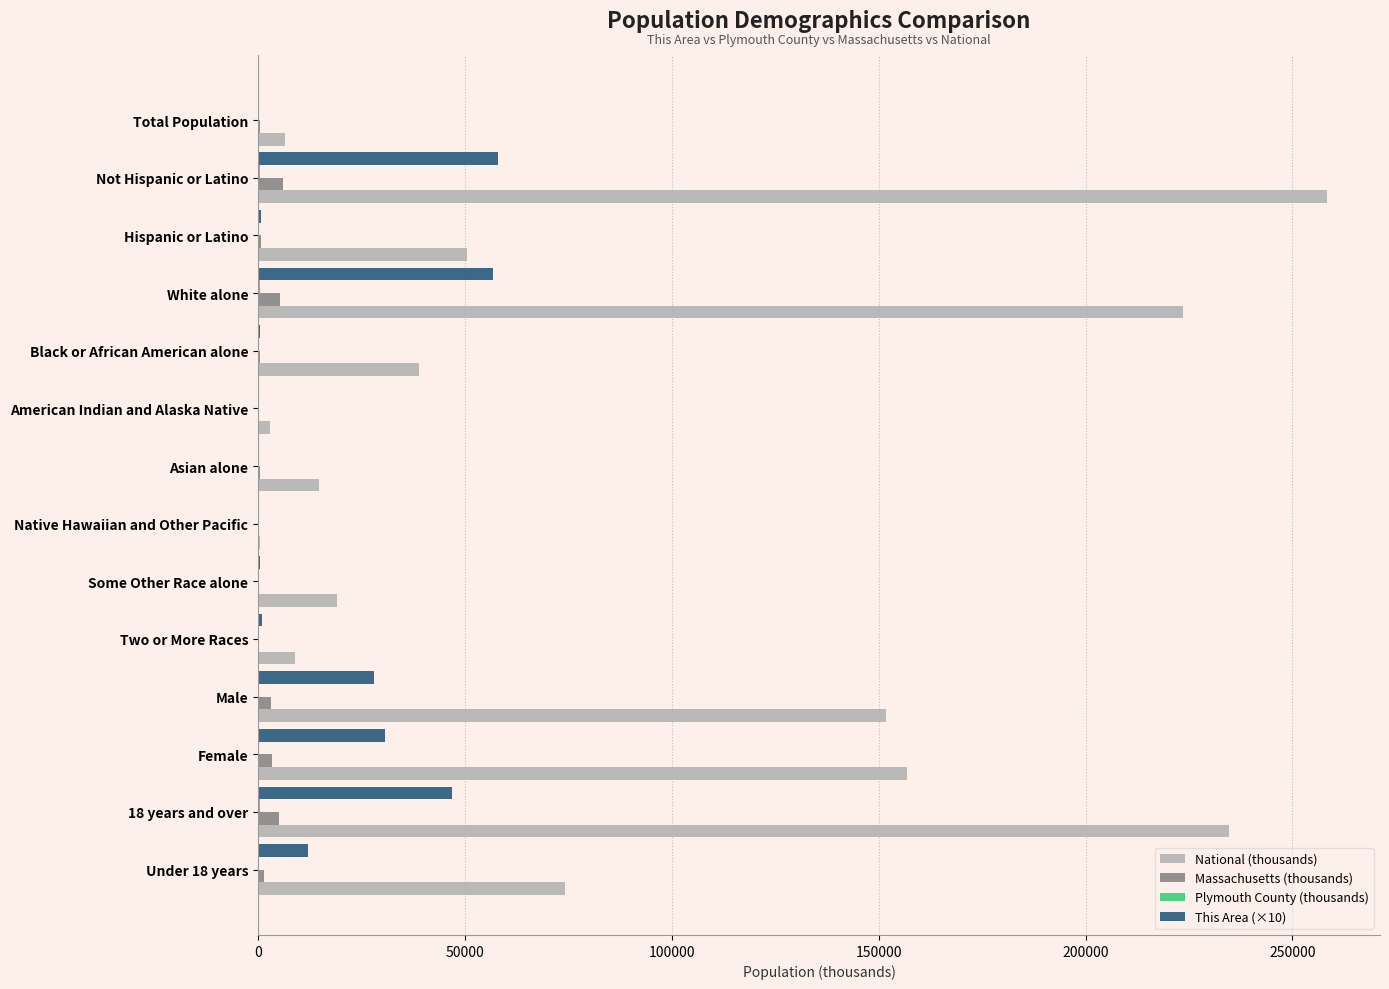

Which series has the largest total across all categories?

National (thousands)